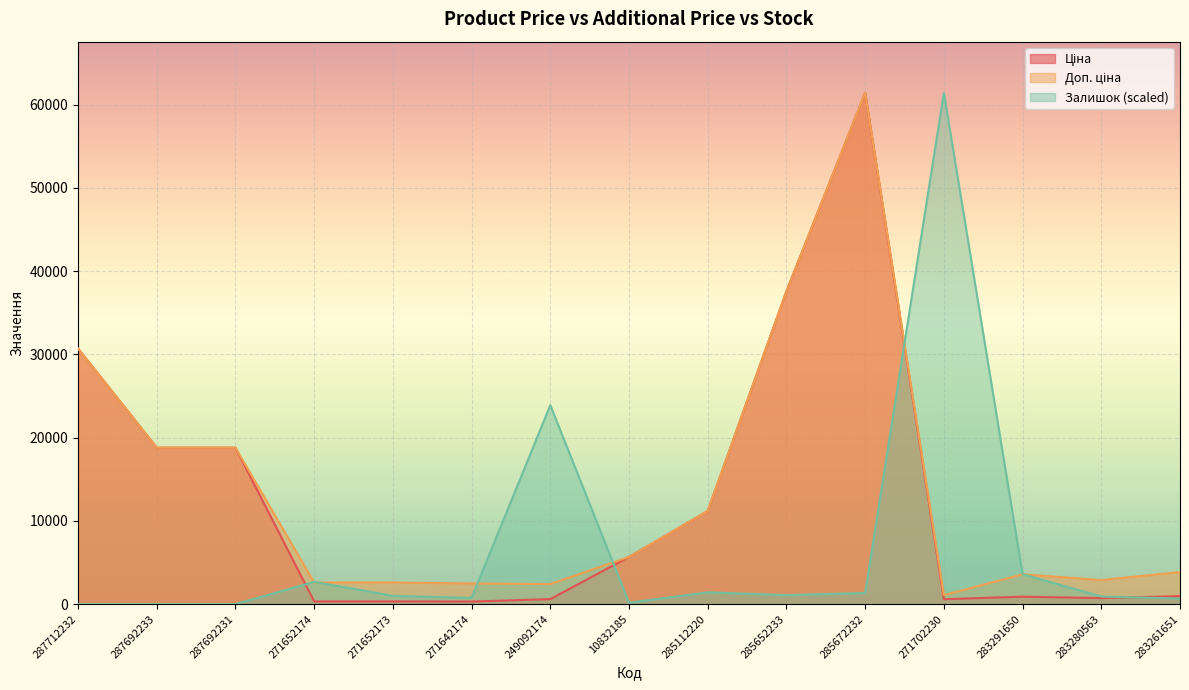

How many lines are shown in the chart?

3